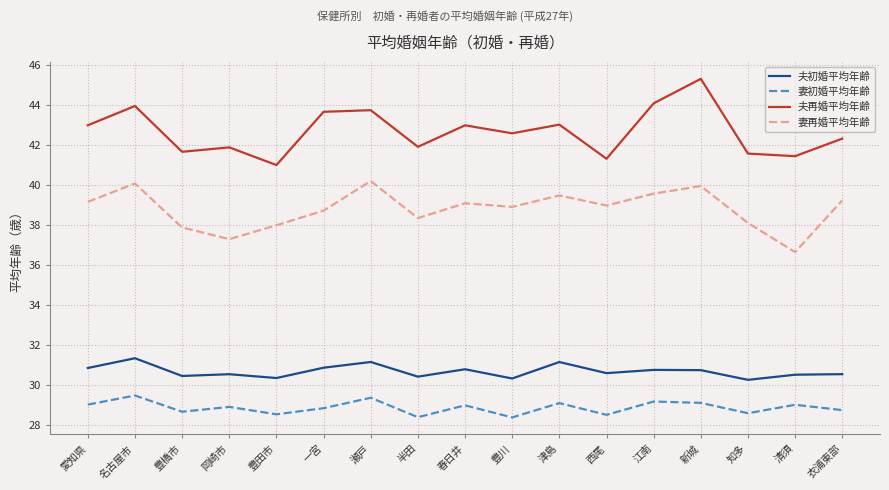

How many distinct data groups are displayed?

4